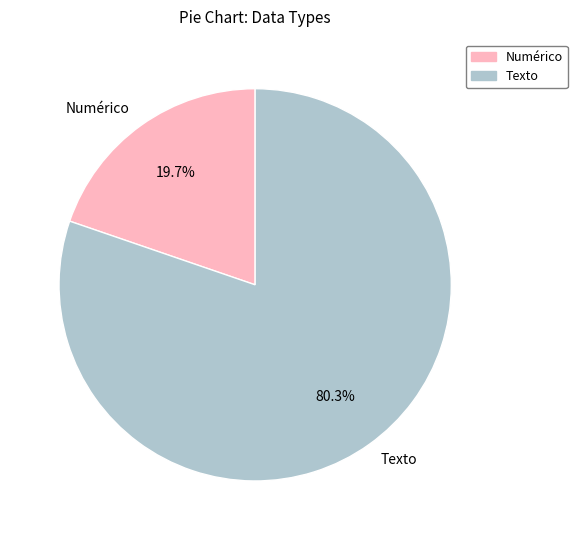

To the nearest percent, what is the difference between the largest and smallest slice percentages?

61%